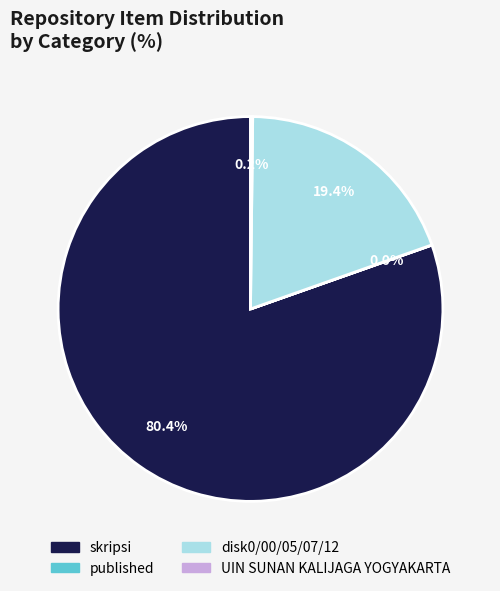

Approximately how many times larger is the value at skripsi compared to disk0/00/05/07/12?

4.1